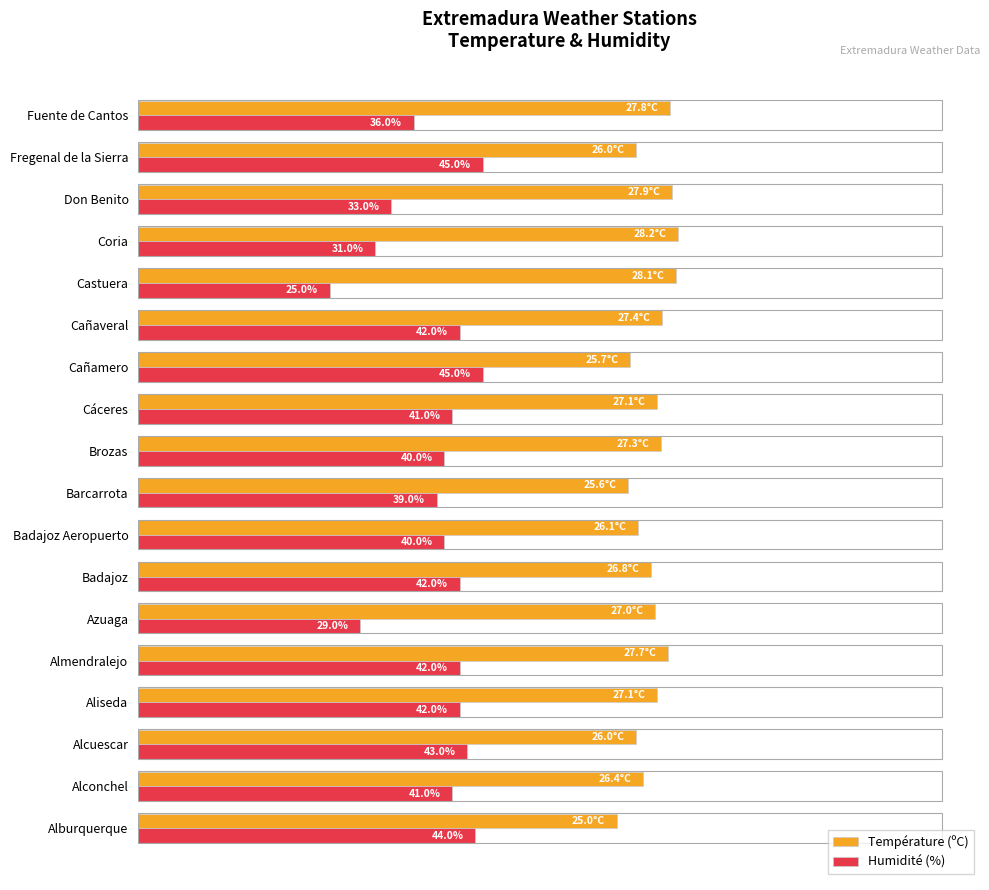

Which series has the widest spread of values?

Humidité (%)